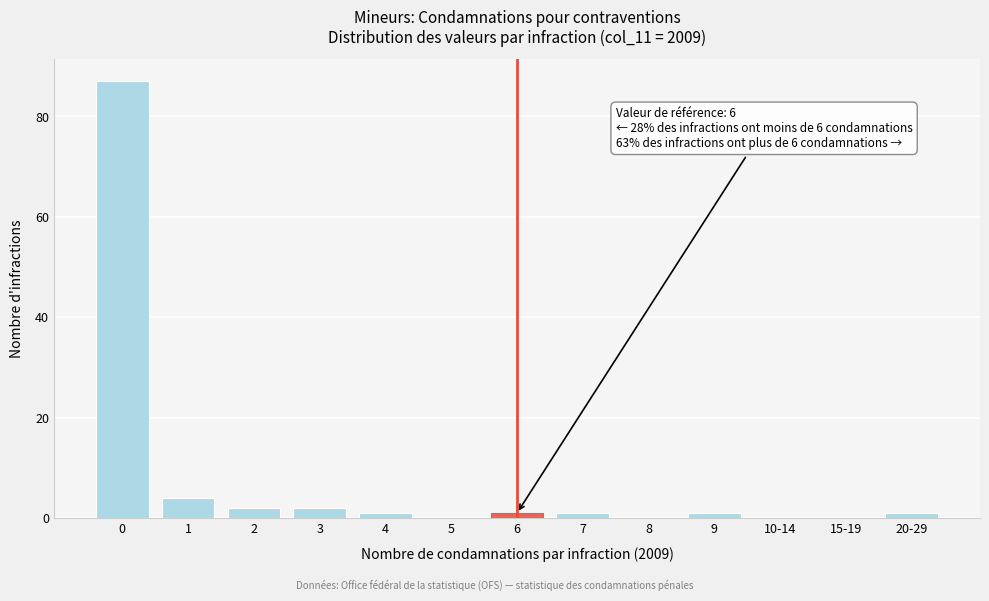

Is it true that the value at 3 is 2?

True